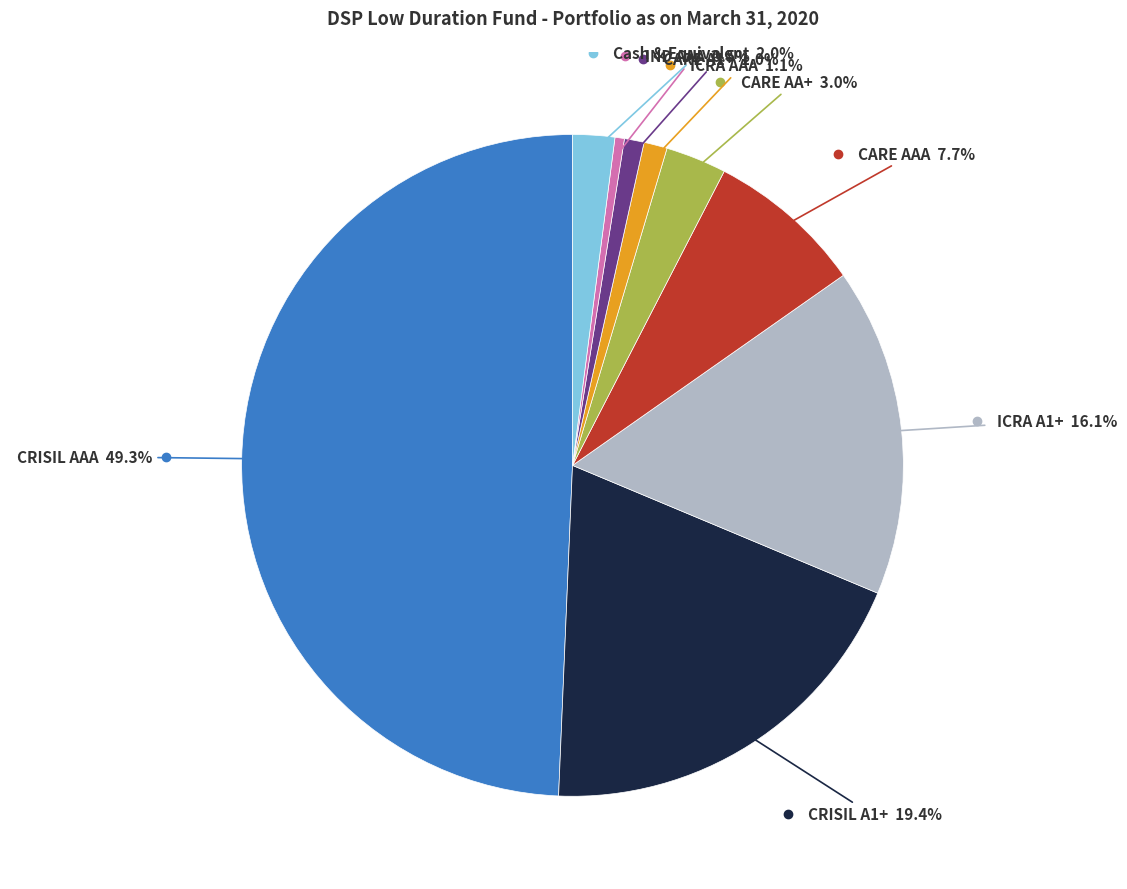

Count the number of slices in the pie.

9